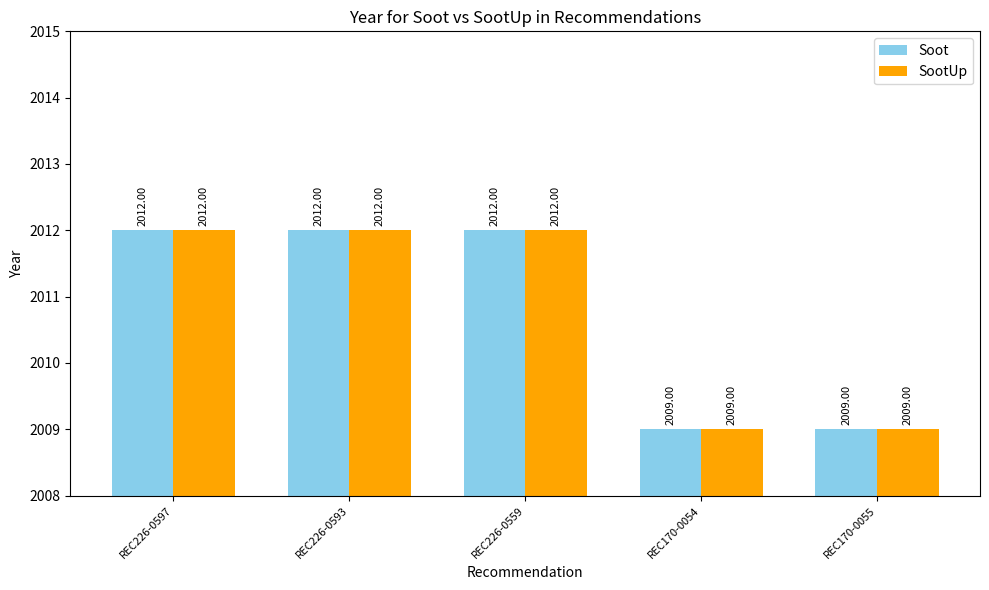

The SootUp series shows 2012 at REC226-0559. True or false?

True